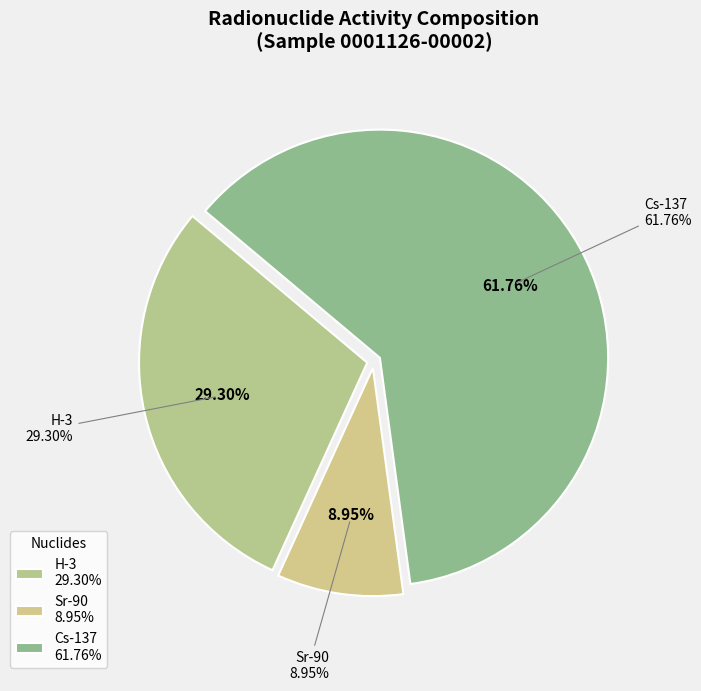

Is Cs-137 the majority of the pie?

Yes